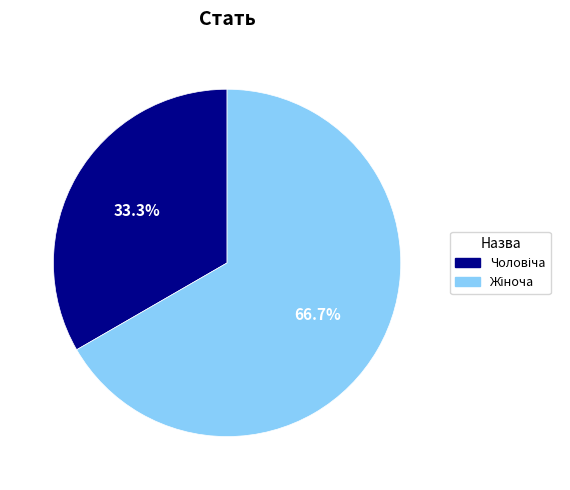

Is there a majority slice in this chart?

Yes